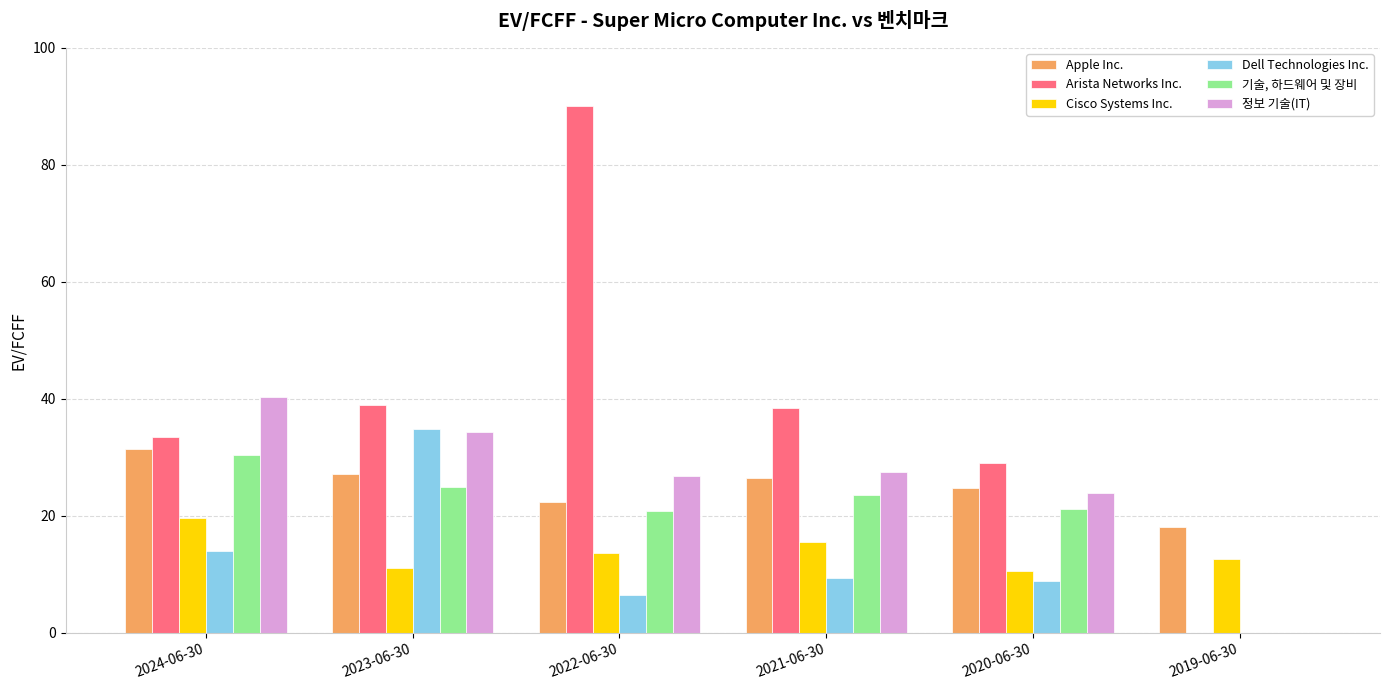

Where is Dell Technologies Inc. nearest to the value 17?

2024-06-30